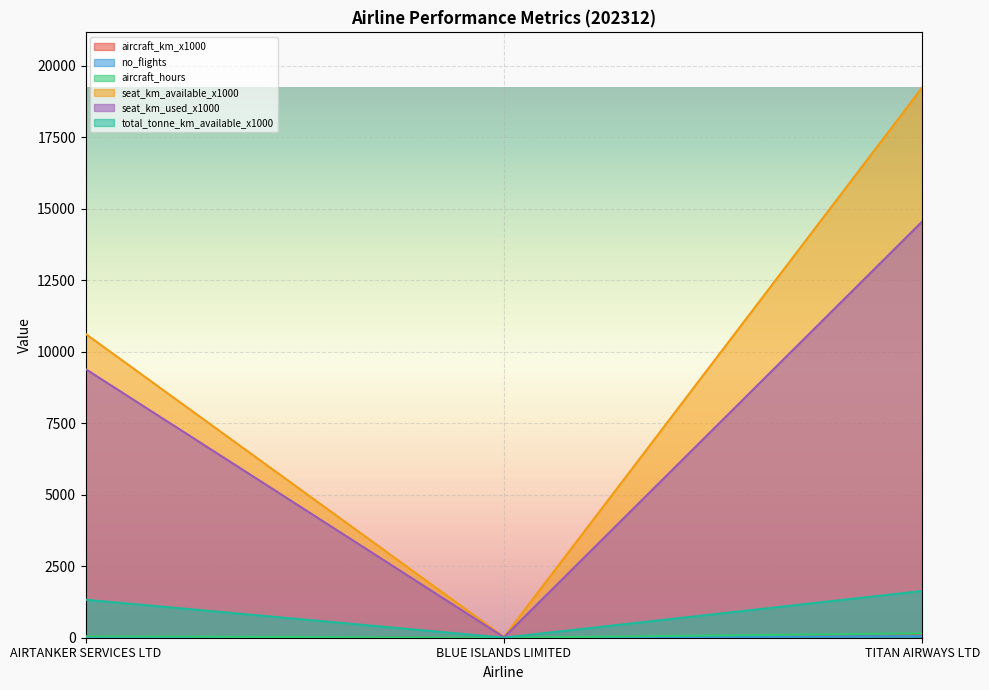

List the series in order of their peak value, highest first.

seat_km_available_x1000, seat_km_used_x1000, total_tonne_km_available_x1000, aircraft_hours, aircraft_km_x1000, no_flights